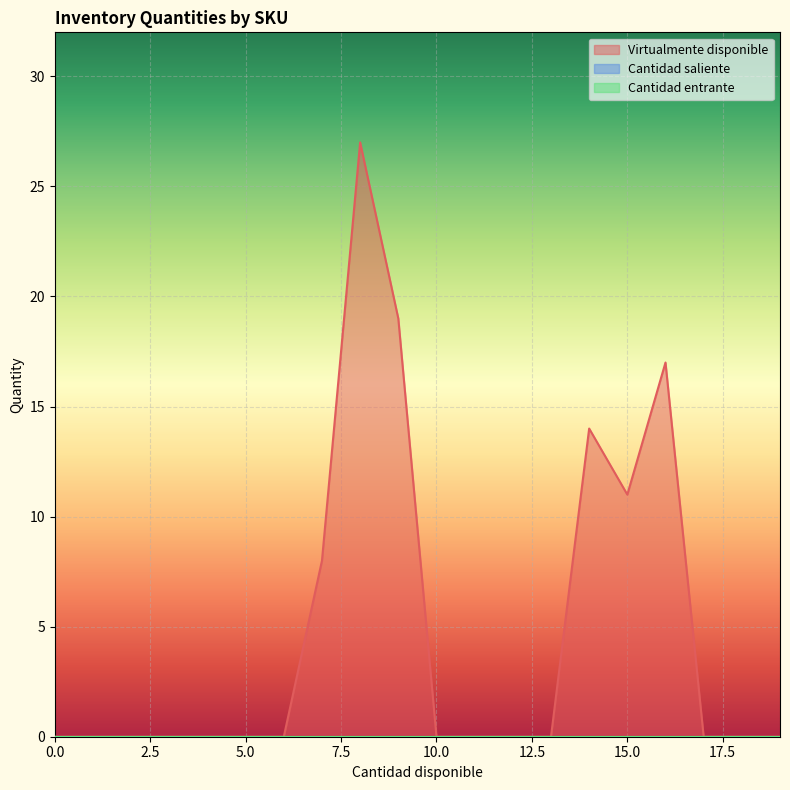

How many categories are shown in the chart?

20